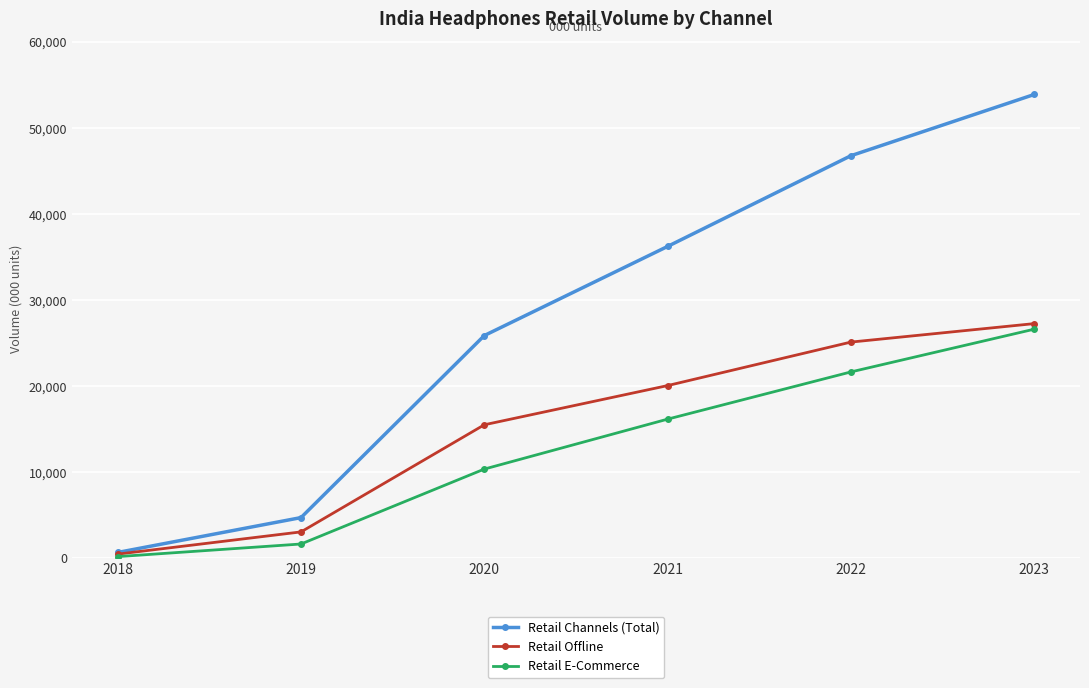

At which category is the sum across all series the highest?

2023